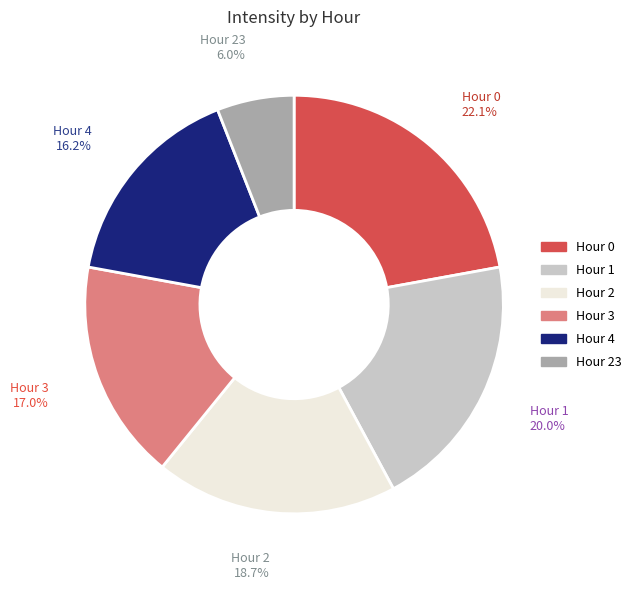

Is there a majority slice in this chart?

No